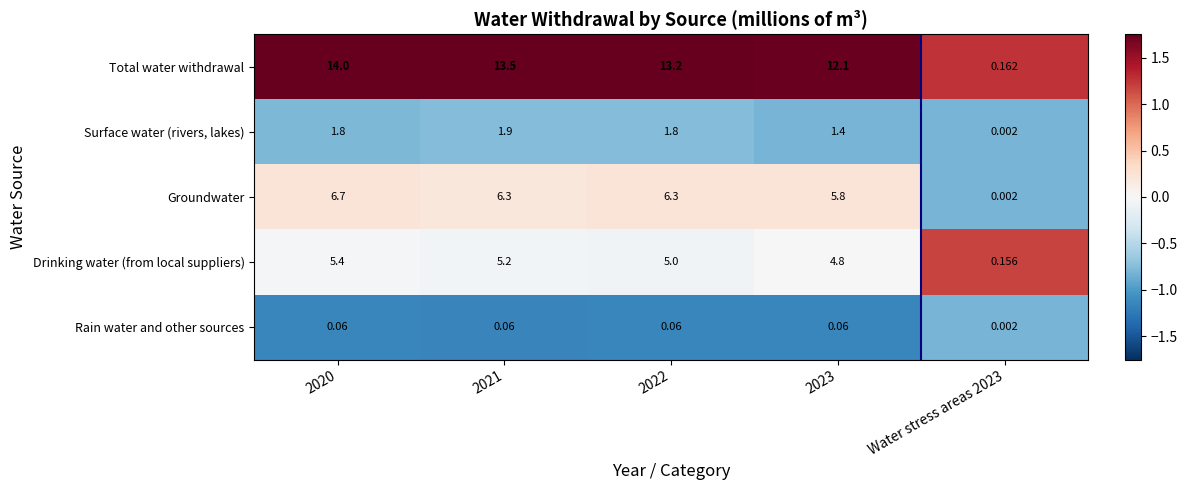

List the series in order of their peak value, highest first.

Total water withdrawal, Groundwater, Drinking water (from local suppliers), Surface water (rivers, lakes), Rain water and other sources